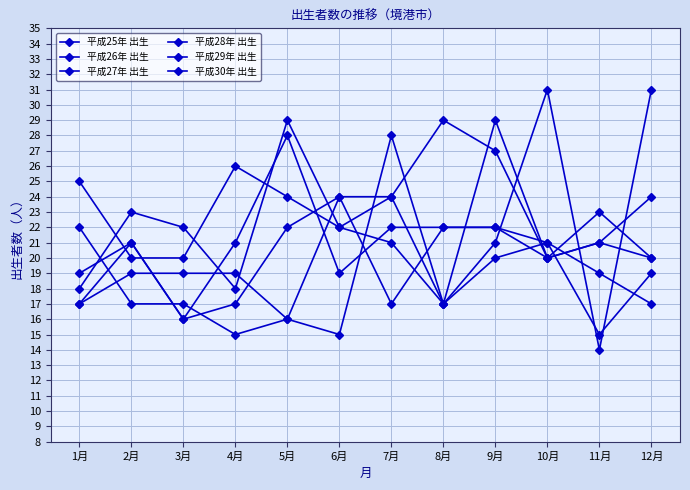

What is the label of the 2nd point from the right?

11月